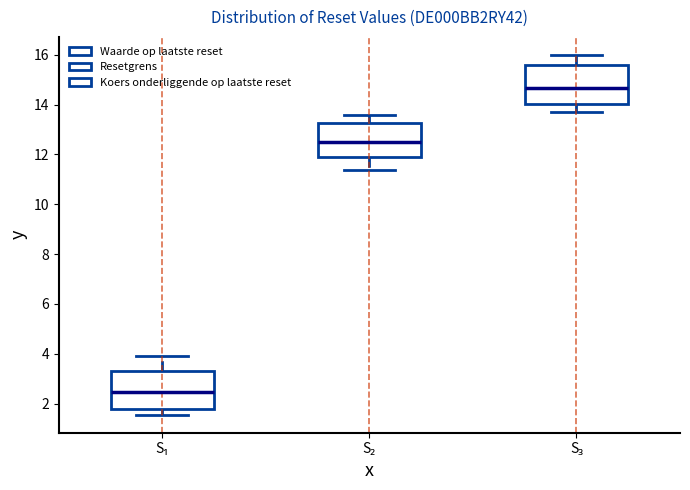

Which box's median line is the highest?

S₃